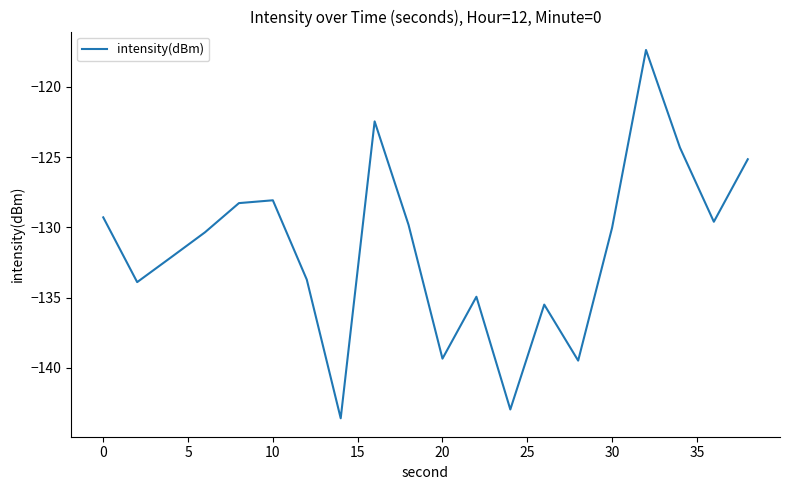

What is the difference between the second highest and second lowest values?

20.5